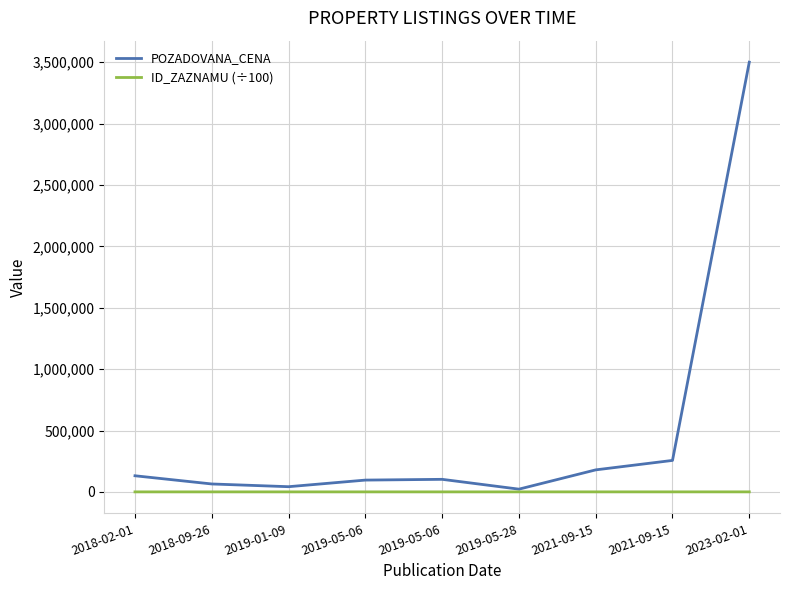

At which label does ID_ZAZNAMU (÷100) first exceed 877?

2019-05-06